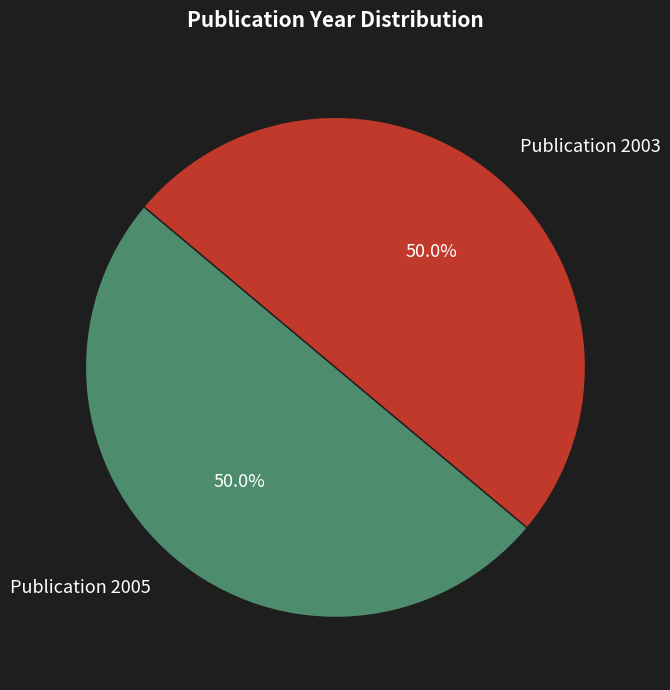

How much of the chart is everything except Publication 2005?

50.0%